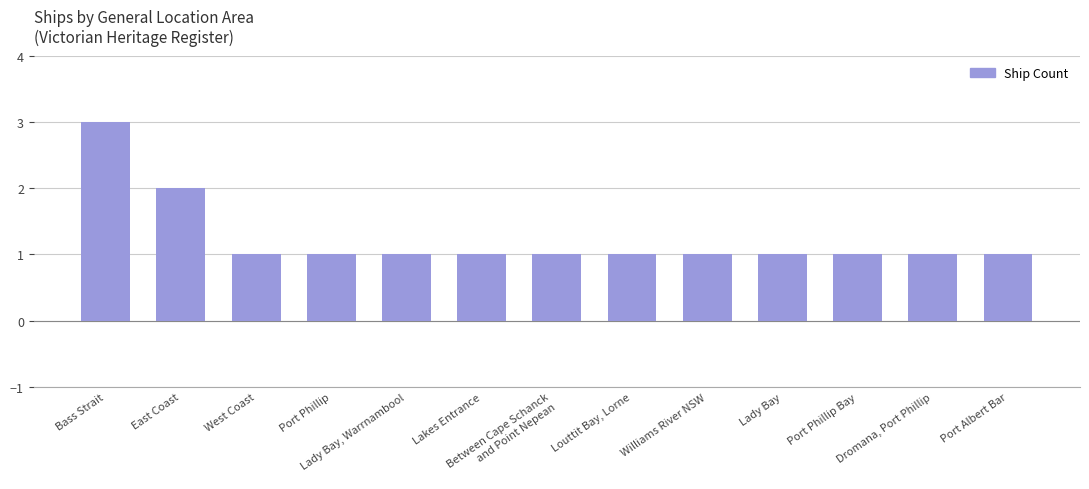

What is the value of the 7th bar from the left?

1